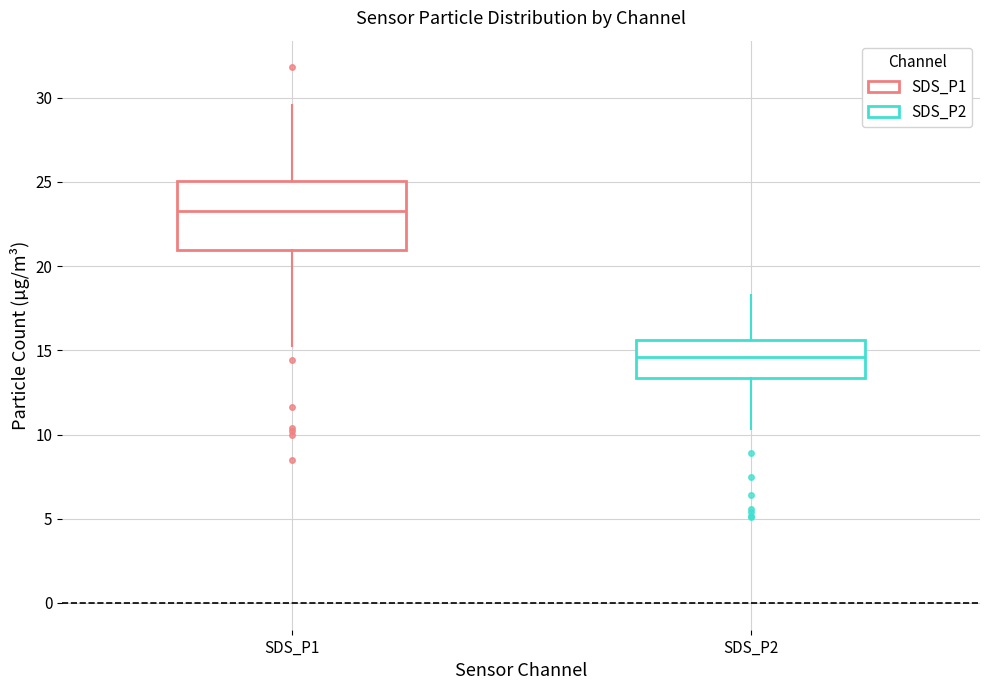

Which box's median line is the highest?

SDS_P1